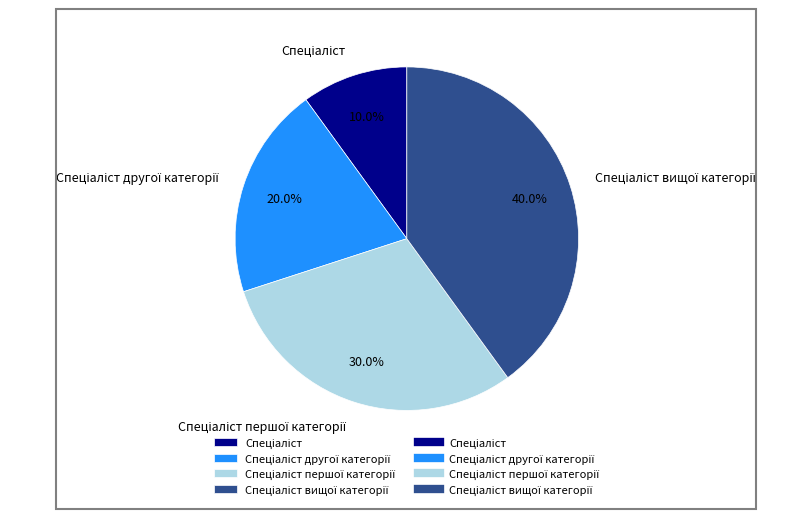

True or false: Спеціаліст вищої категорії accounts for 29% of the total.

False